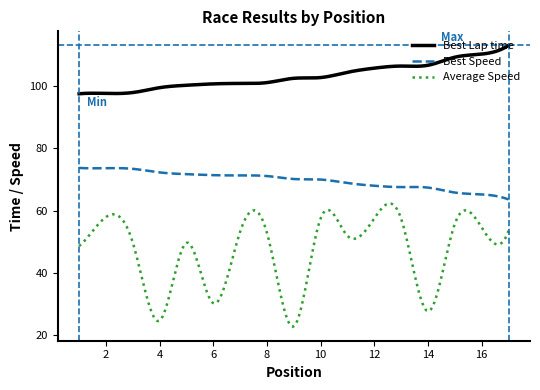

True or false: Average Speed and Best Speed cross at least once.

False